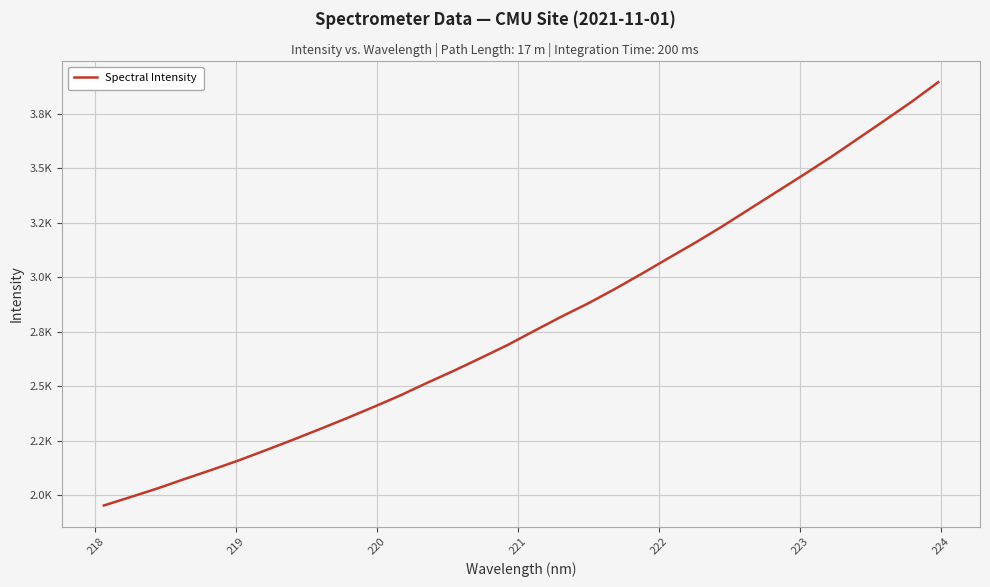

Does the chart display data point markers on the line(s)?

No